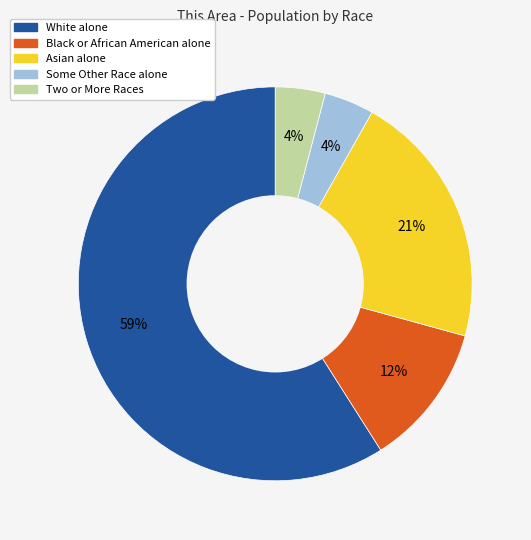

The Black or African American alone slice represents 2% of the pie. True or false?

False